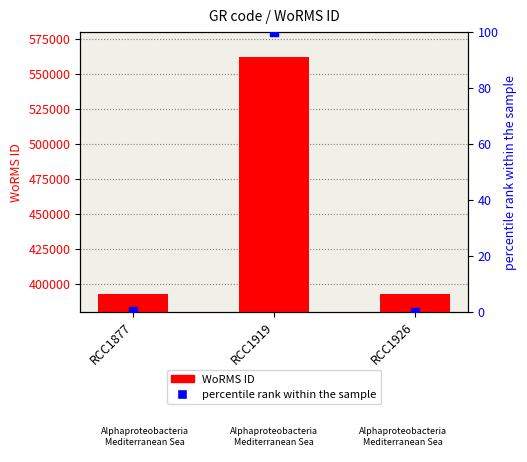

What are all the series names shown in the legend?

WoRMS ID, percentile rank within the sample